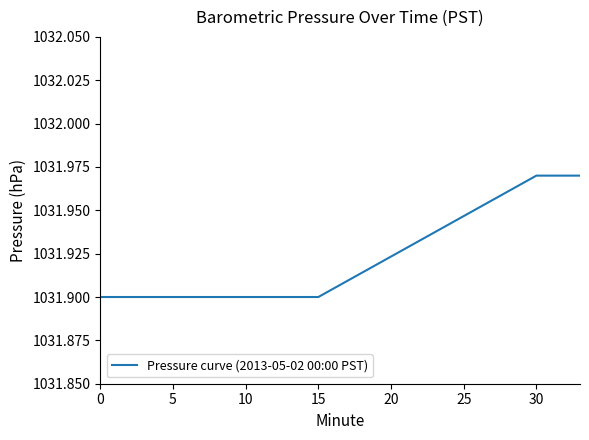

What is the minimum value shown in the chart?

1031.9